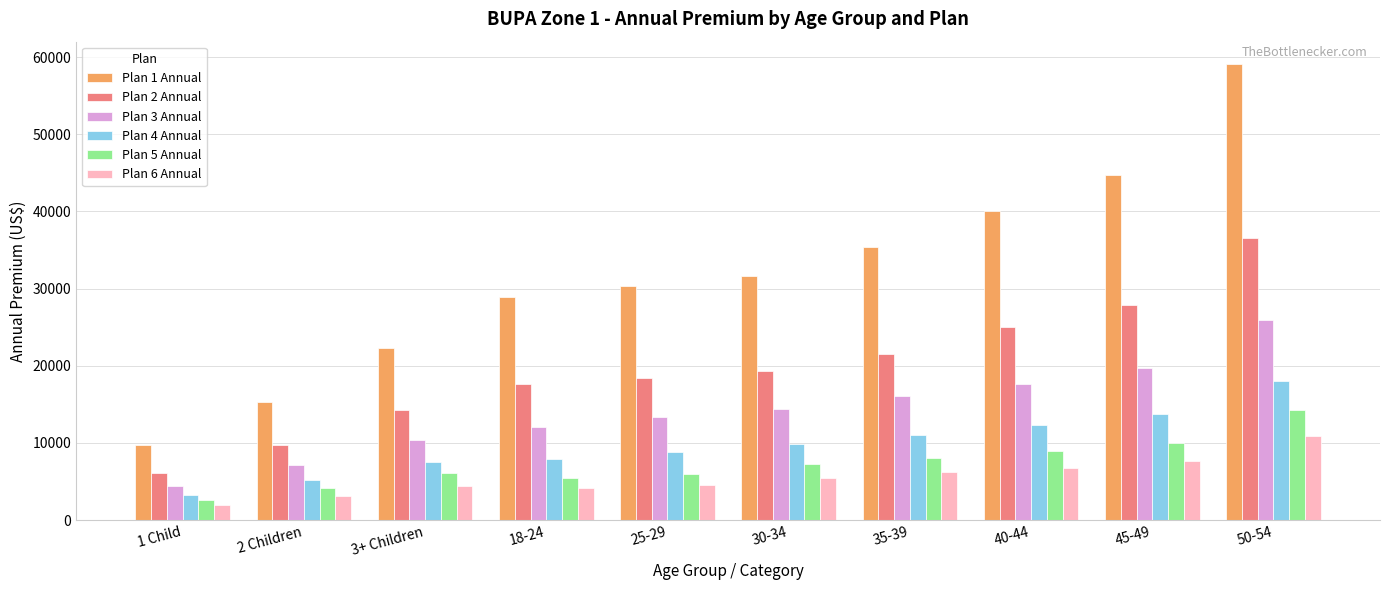

Which category has the highest value in the Plan 3 Annual series?

50-54